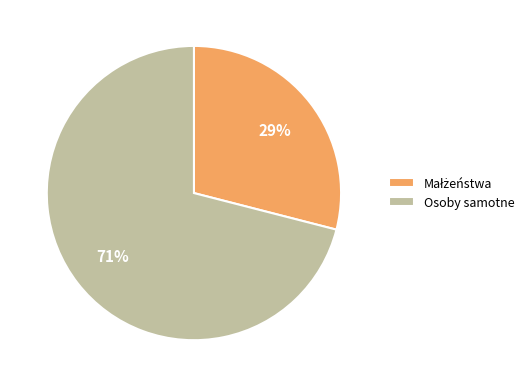

Is it true that Osoby samotne is 71% of the pie?

True